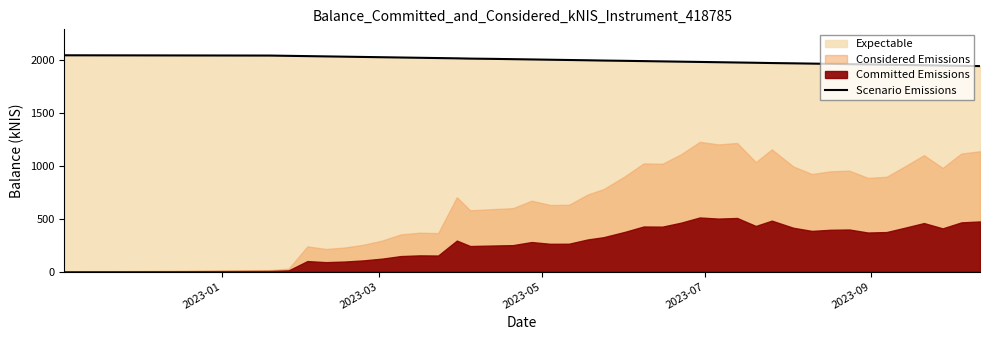

What is the maximum value for Scenario Emissions?

2049.3